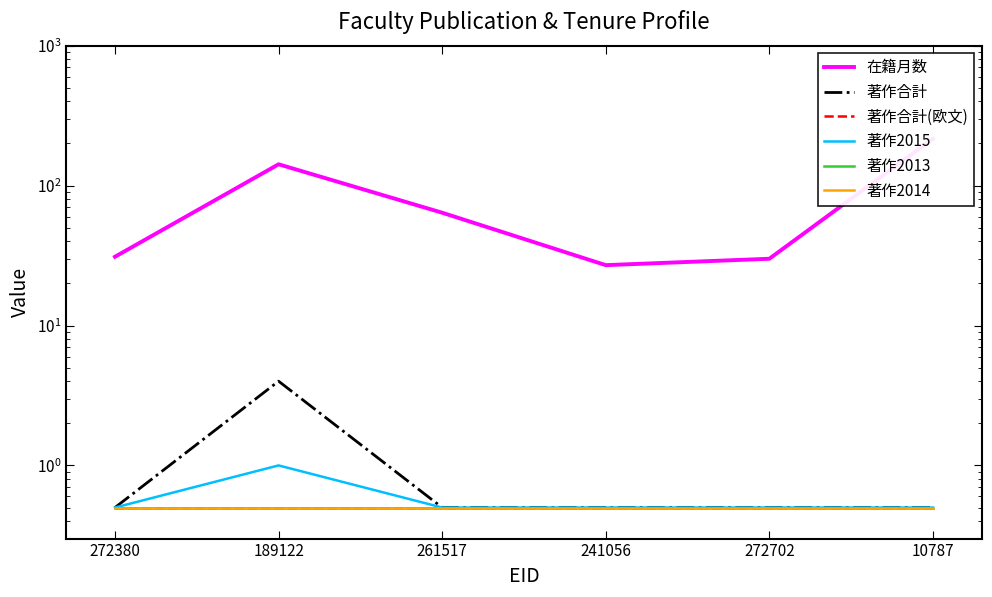

The value of 著作合計(欧文) at 10787 is 0.5. True or false?

True